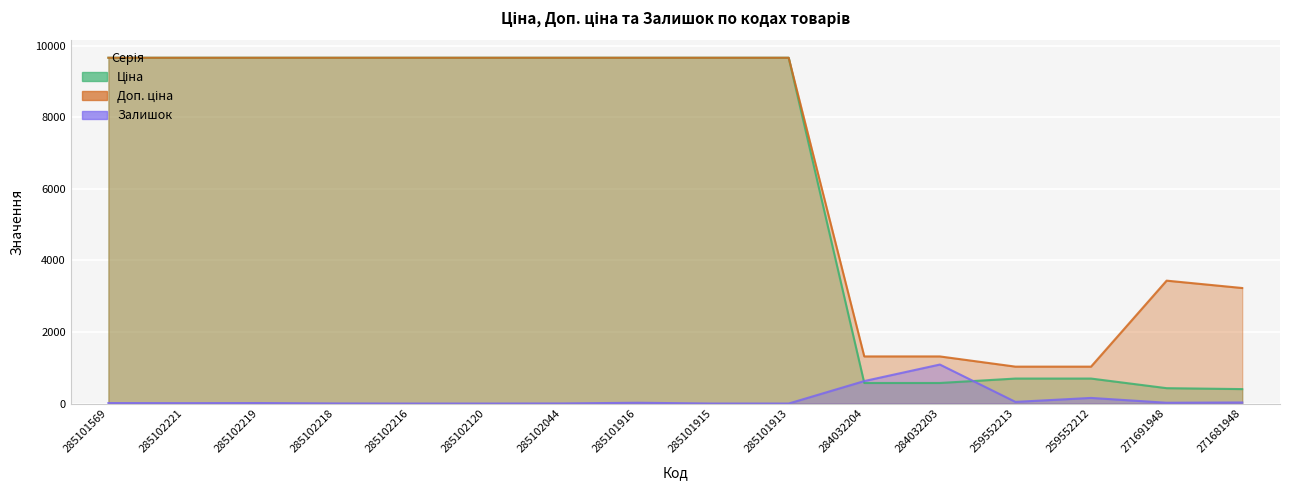

What is the total value across all series at 285102218?

19332.3